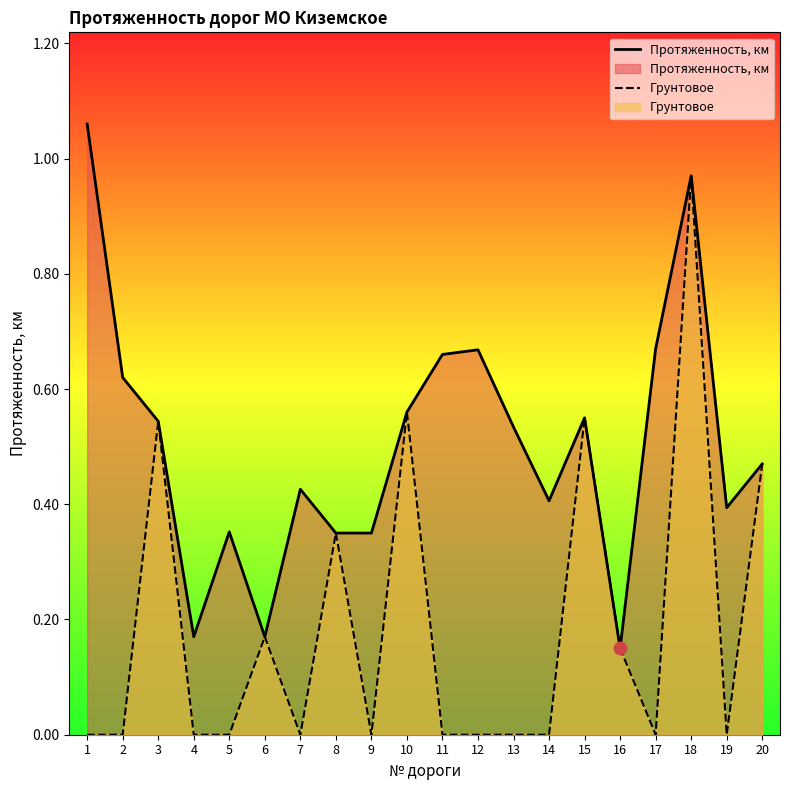

What is the total value across all series at 5?

0.4